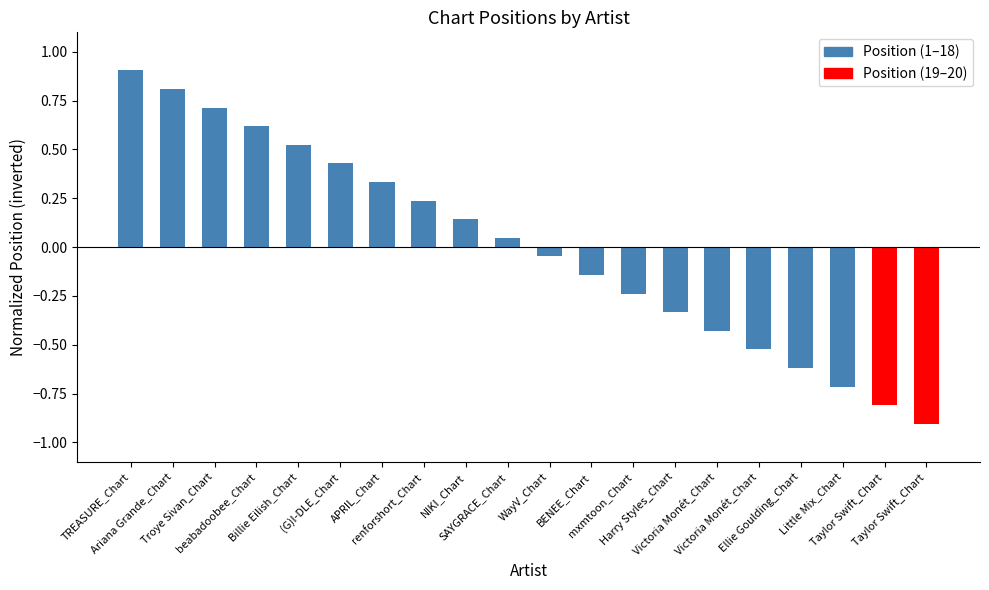

Count the number of data series in this chart.

1